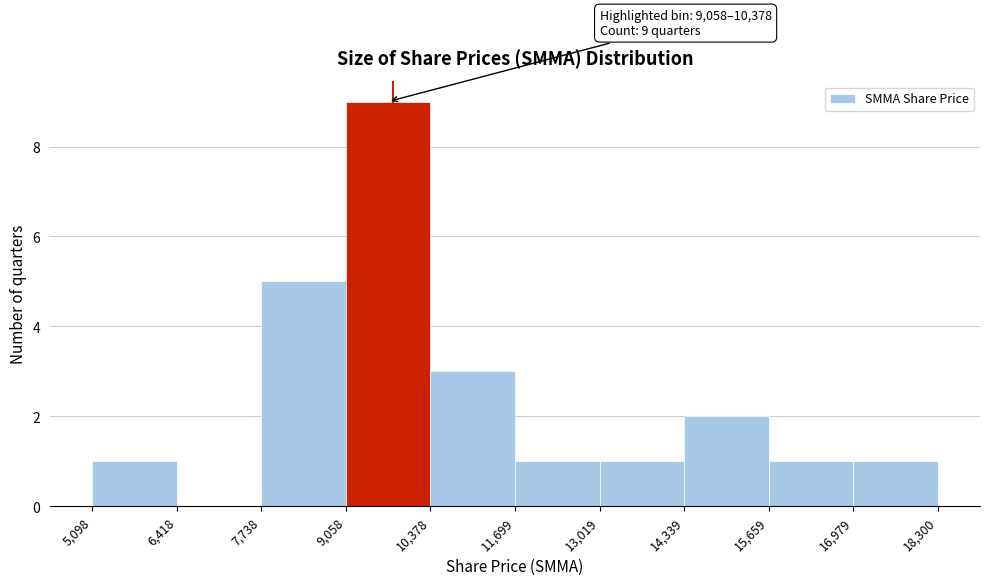

Which range on the x-axis has the tallest bar?

9,058 to 10,378